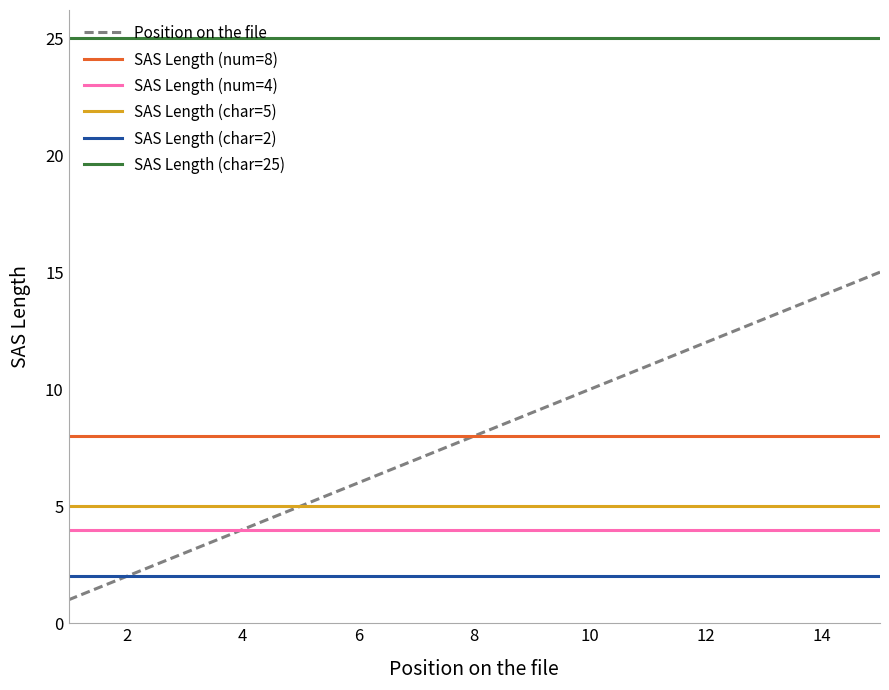

Which series has the widest spread of values?

Position on the file